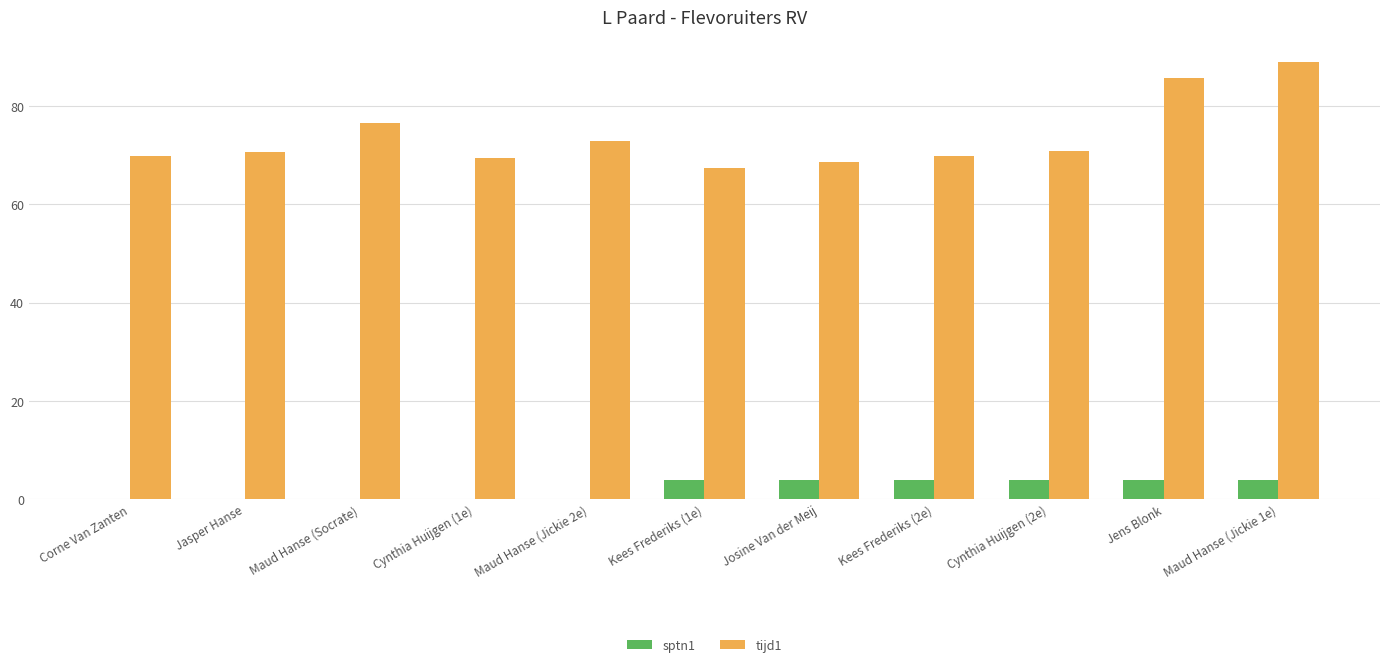

Which series has the largest total across all categories?

tijd1